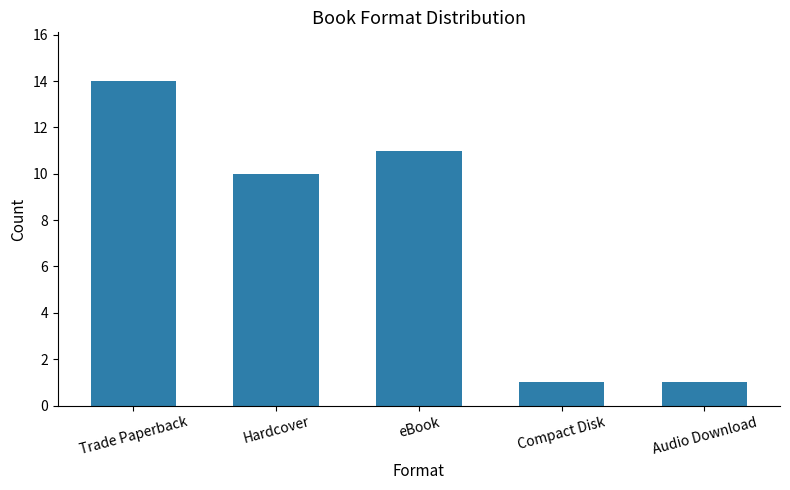

At which label does the data first exceed 10?

Trade Paperback